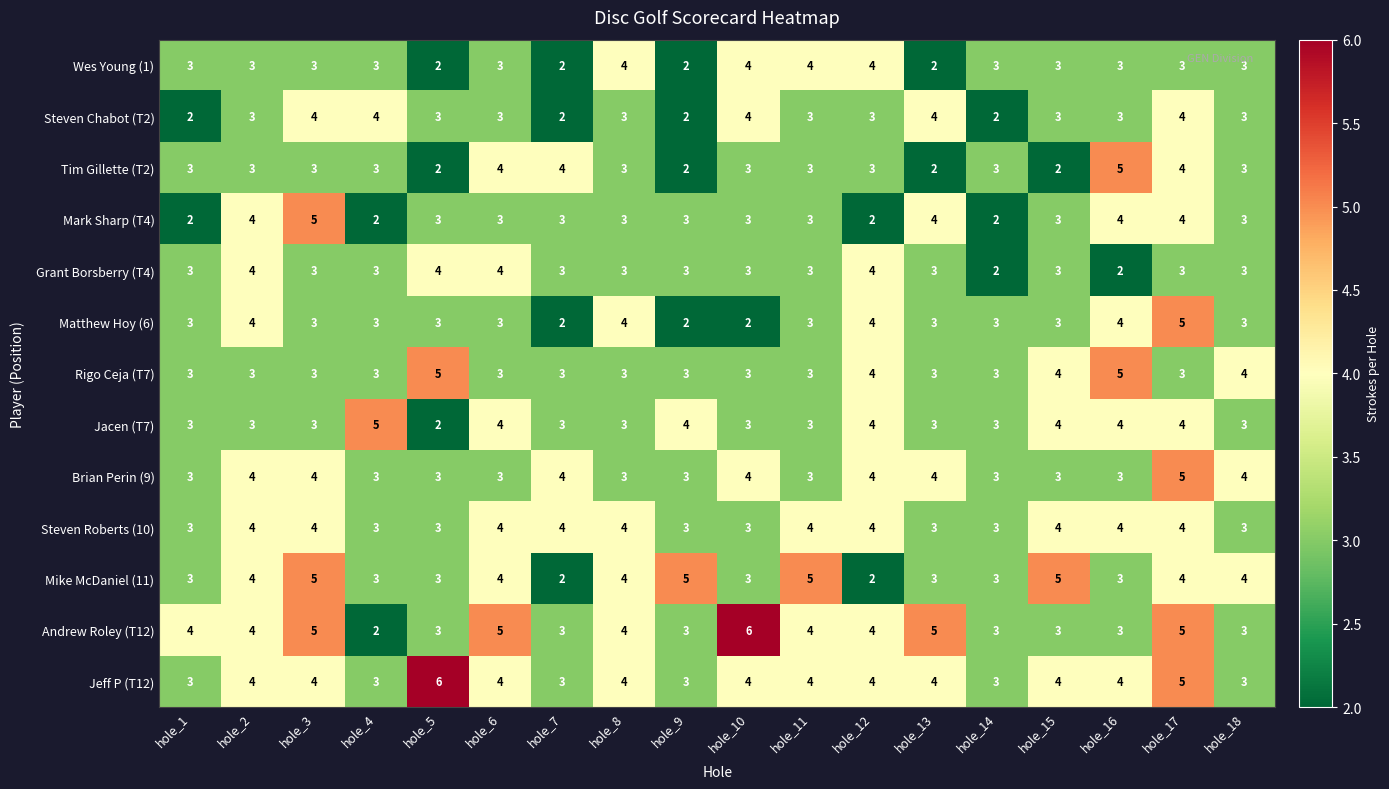

Which series changed the most between hole_13 and hole_16?

Tim Gillette (T2)